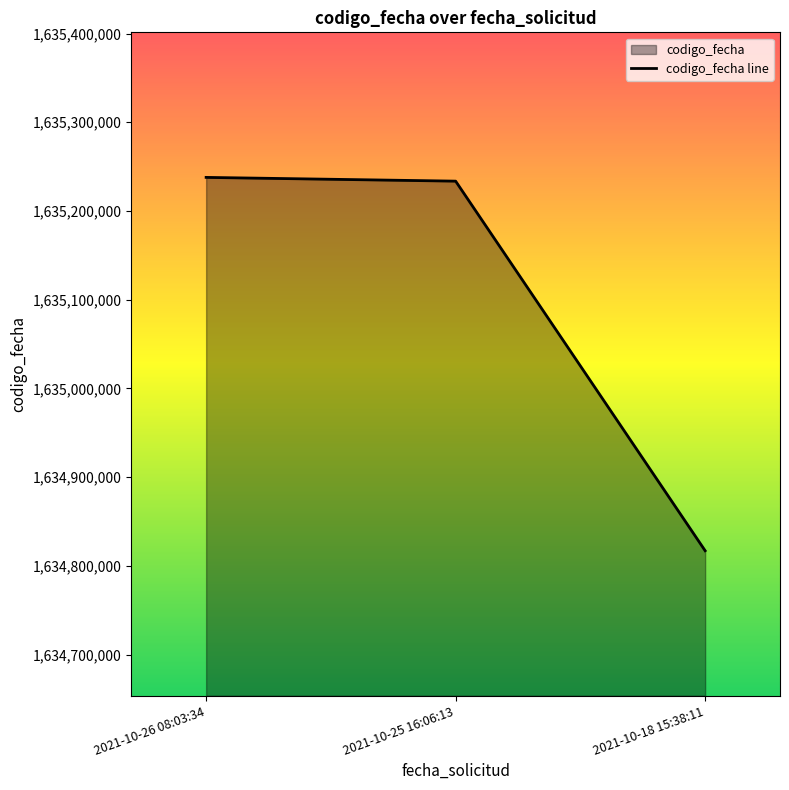

Which category has the highest value across all series?

2021-10-26 08:03:34